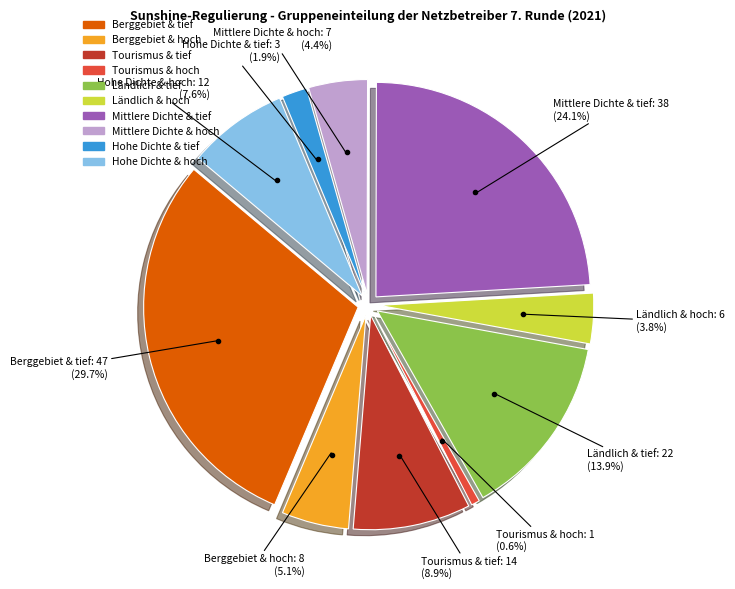

Is it true that mittlere Siedlungsdichte und tiefe Energiedichte is 39% of the pie?

False